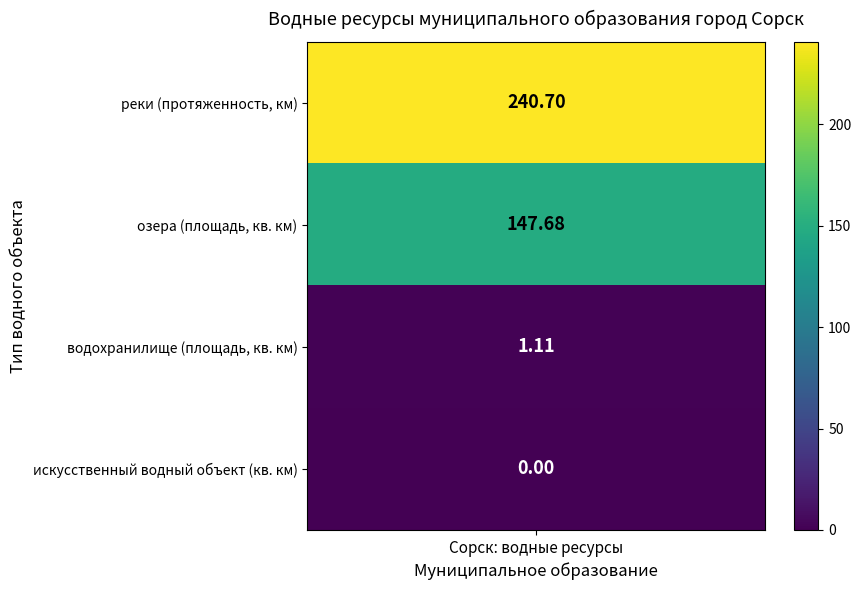

At 0, list the series in order from largest to smallest.

реки, озера, водохранилище, искусственный водный объект